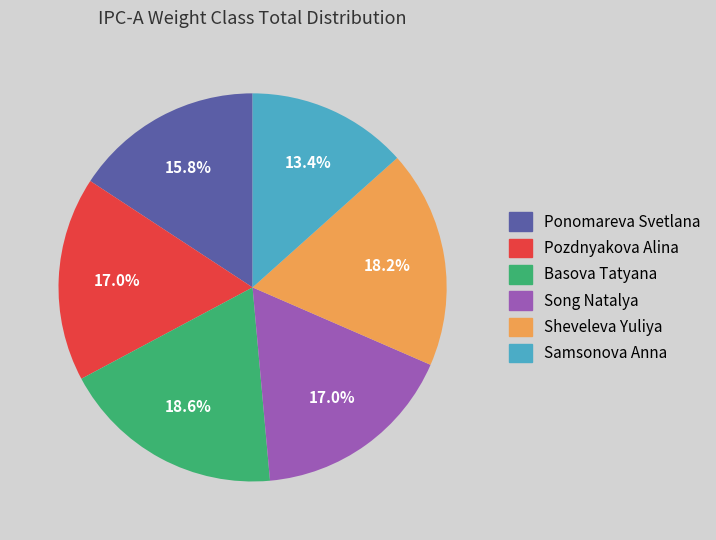

The Pozdnyakova Alina slice represents 17% of the pie. True or false?

True